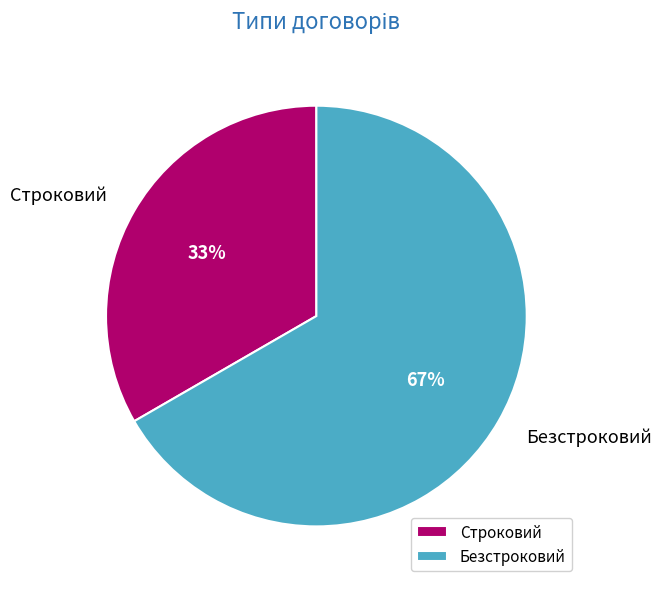

To the nearest percent, what portion does Безстроковий represent?

67%